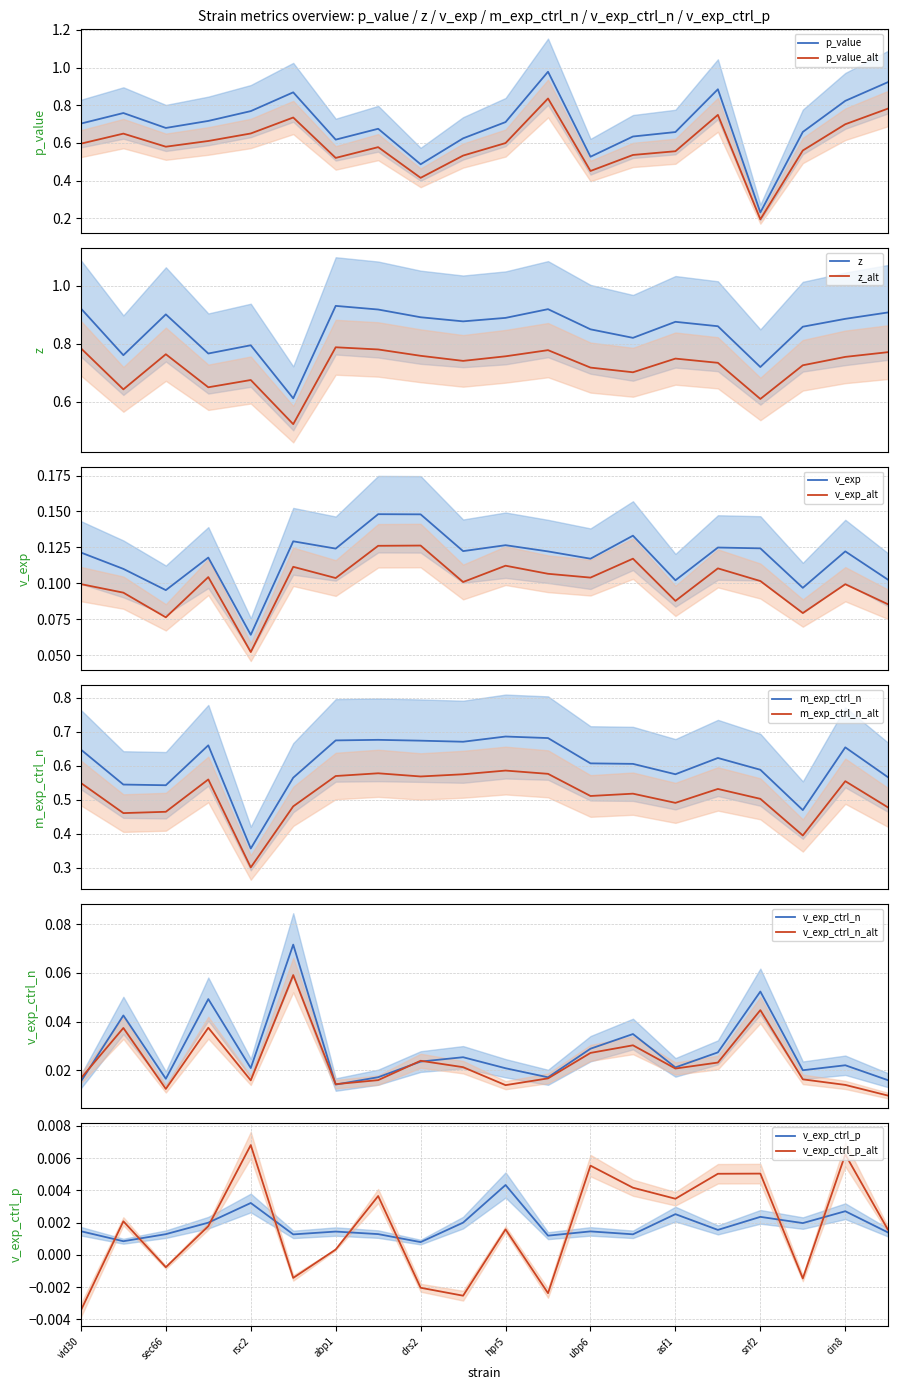

At how many categories does at least one series exceed 0?

20